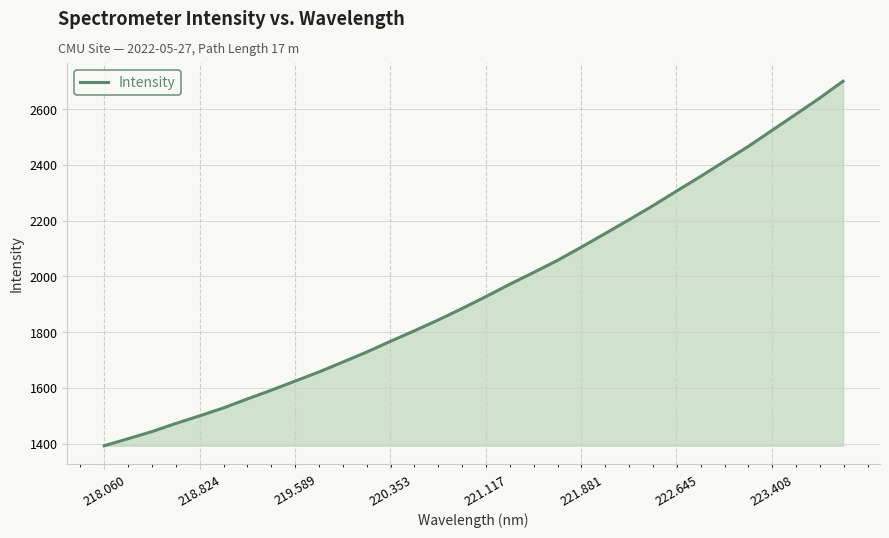

What is the maximum value shown in the chart?

2700.5